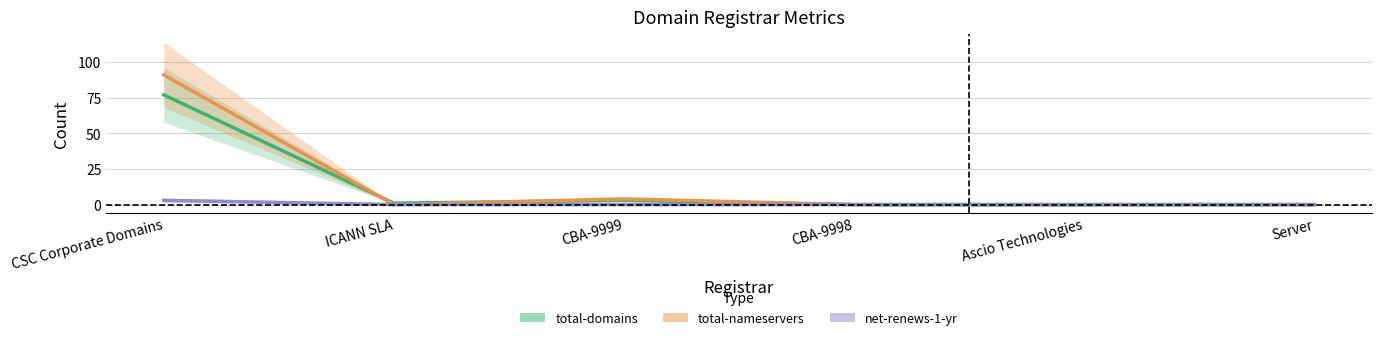

Rank the categories by net-renews-1-yr value from lowest to highest.

ICANN SLA, CBA-9999, CBA-9998, Ascio Technologies, Server, CSC Corporate Domains